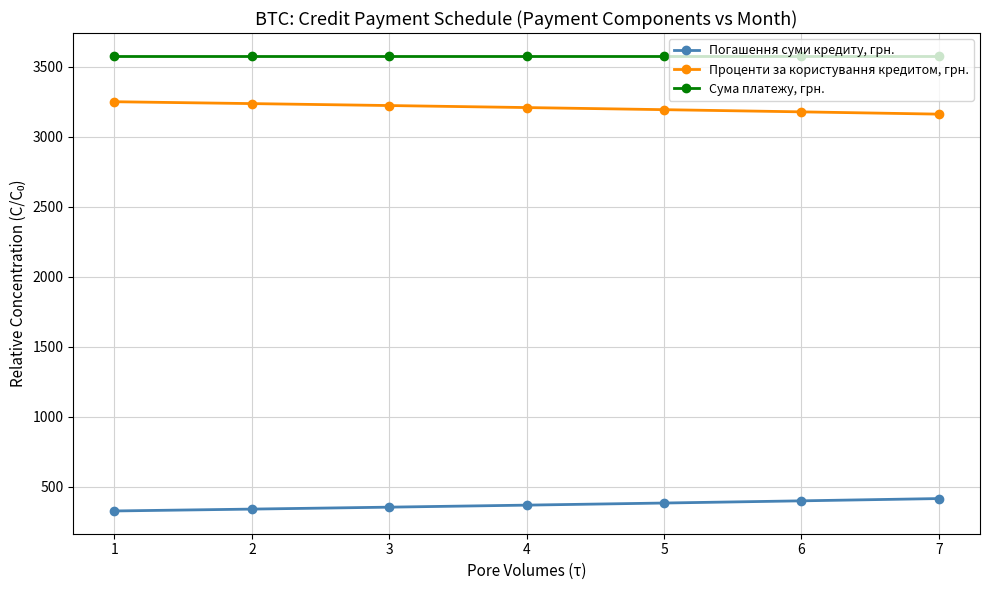

What is the sum of all Сума платежу, грн. values?

25046.6